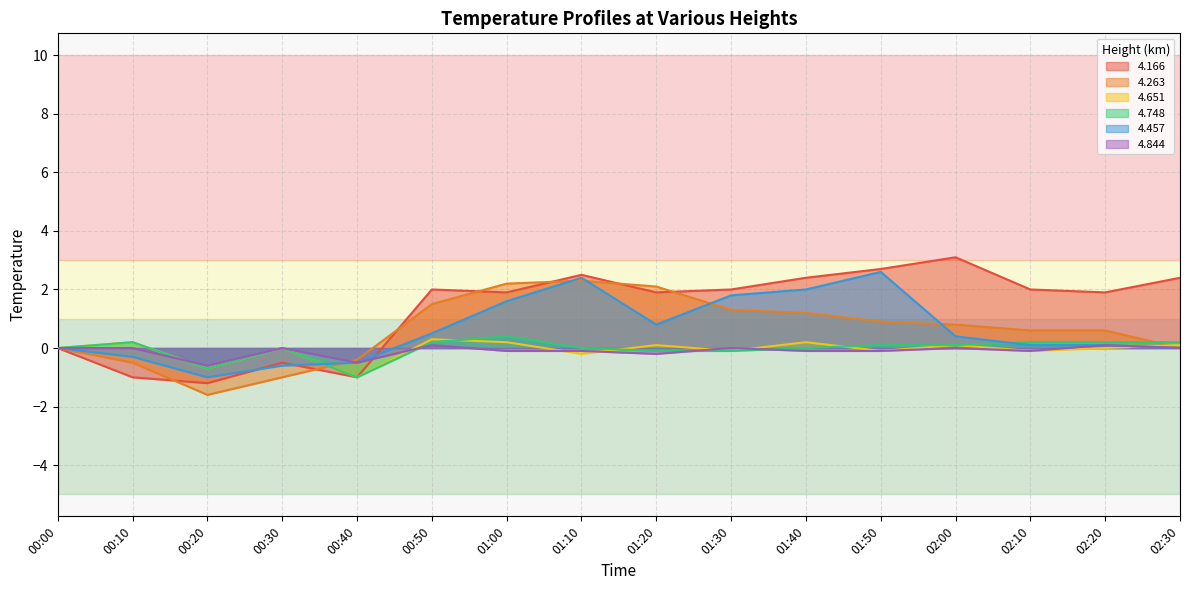

Which series has the largest range (max minus min)?

4.166